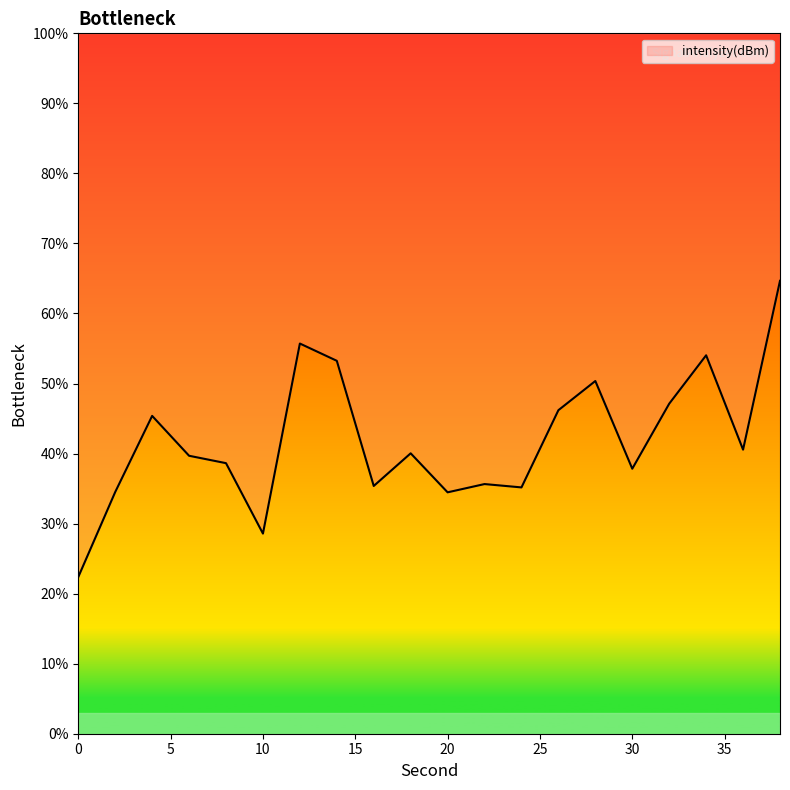

Read the value at 34.

54.0